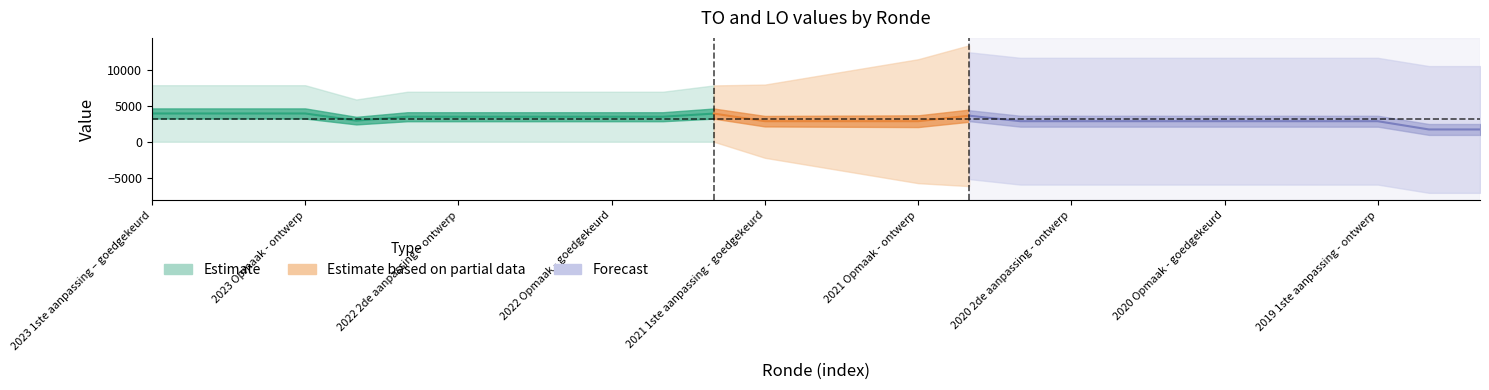

The TO series shows 2131 at 2019 1ste aanpassing – goedgekeurd. True or false?

False